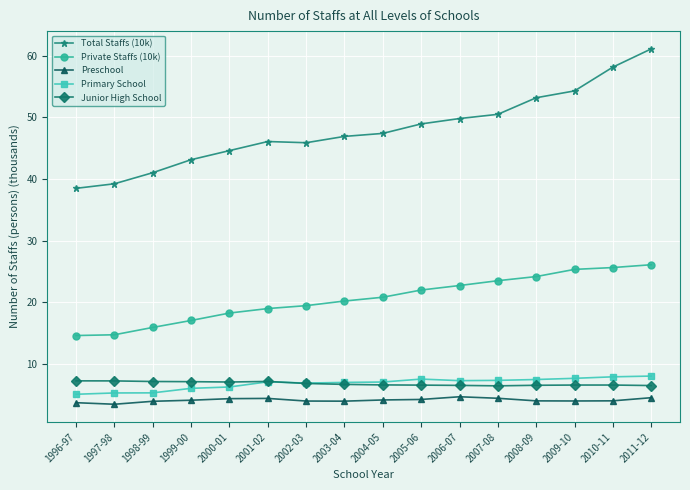

Which series changed the most between 2007-08 and 2010-11?

Total Staffs (10k)